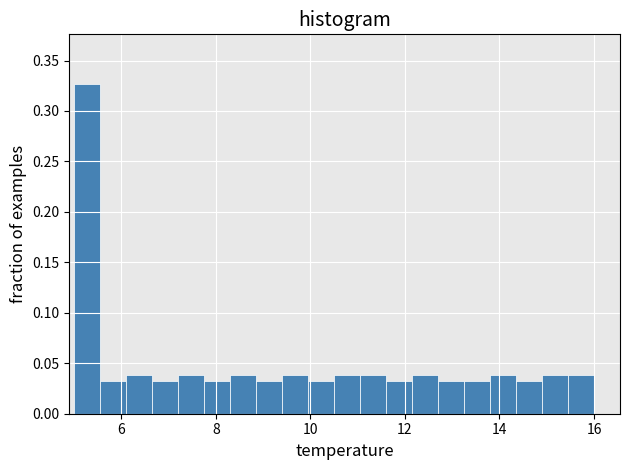

Read against the x-axis, roughly where is the centre of the tallest bar?

5.2